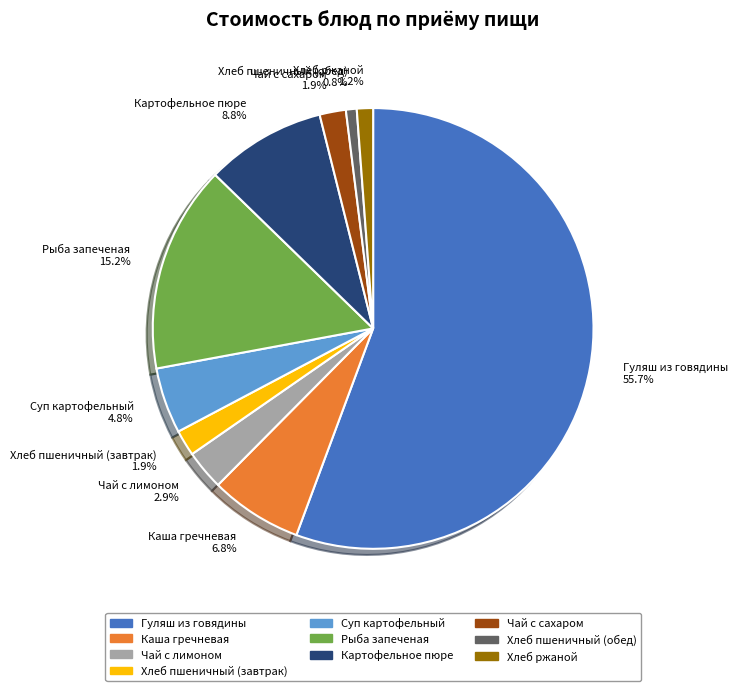

True or false: Хлеб ржаной accounts for 1% of the total.

True